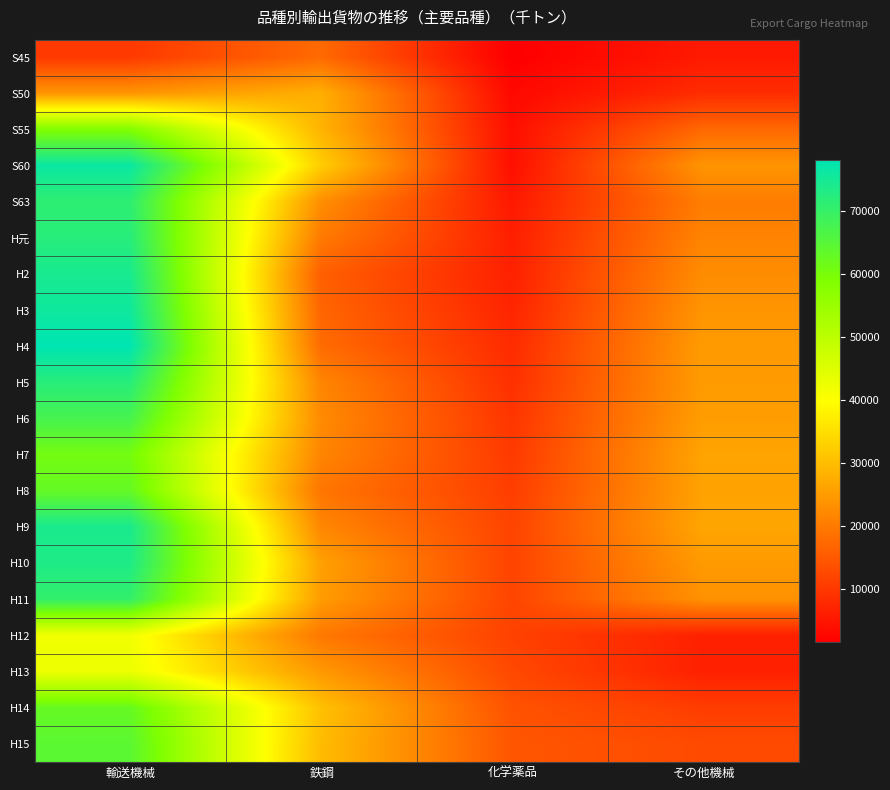

Reading left to right, what are all the values shown in this chart?

S45: 輸送機械=10206	鉄鋼=17543	化学薬品=1495	その他機械=5526
S50: 輸送機械=23910	鉄鋼=27910	化学薬品=2876	その他機械=8346
S55: 輸送機械=58612	鉄鋼=28653	化学薬品=3837	その他機械=17307
S60: 輸送機械=76525	鉄鋼=32516	化学薬品=3886	その他機械=23959
S63: 輸送機械=71265	鉄鋼=23054	化学薬品=5326	その他機械=20420
H元: 輸送機械=72158	鉄鋼=19978	化学薬品=6288	その他機械=21426
H2: 輸送機械=74500	鉄鋼=15925	化学薬品=6557	その他機械=22762
H3: 輸送機械=75864	鉄鋼=16890	化学薬品=7148	その他機械=23931
H4: 輸送機械=78202	鉄鋼=17812	化学薬品=8140	その他機械=24999
H5: 輸送機械=72120	鉄鋼=21688	化学薬品=8818	その他機械=25001
H6: 輸送機械=67483	鉄鋼=22469	化学薬品=9629	その他機械=25278
H7: 輸送機械=60638	鉄鋼=21638	化学薬品=10334	その他機械=26271
H8: 輸送機械=63047	鉄鋼=19275	化学薬品=10859	その他機械=25997
H9: 輸送機械=74230	鉄鋼=21862	化学薬品=11865	その他機械=26459
H10: 輸送機械=73528	鉄鋼=25712	化学薬品=11760	その他機械=24830
H11: 輸送機械=70367	鉄鋼=25049	化学薬品=11969	その他機械=23427
H12: 輸送機械=41781	鉄鋼=19691	化学薬品=11452	その他機械=6558
H13: 輸送機械=42518	鉄鋼=24560	化学薬品=12551	その他機械=6483
H14: 輸送機械=62723	鉄鋼=30570	化学薬品=13979	その他機械=10756
H15: 輸送機械=64419	鉄鋼=29816	化学薬品=14508	その他機械=12861